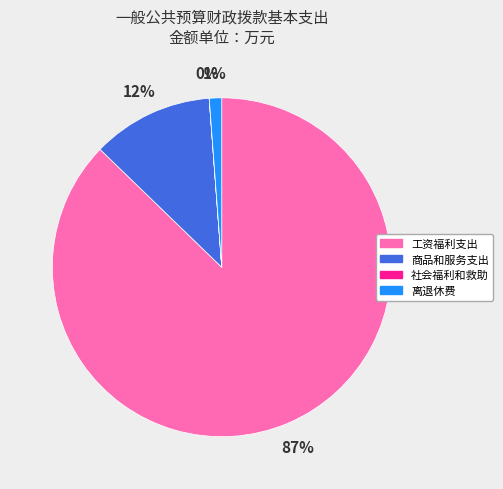

To the nearest percent, what is the difference between the largest and smallest slice percentages?

87%